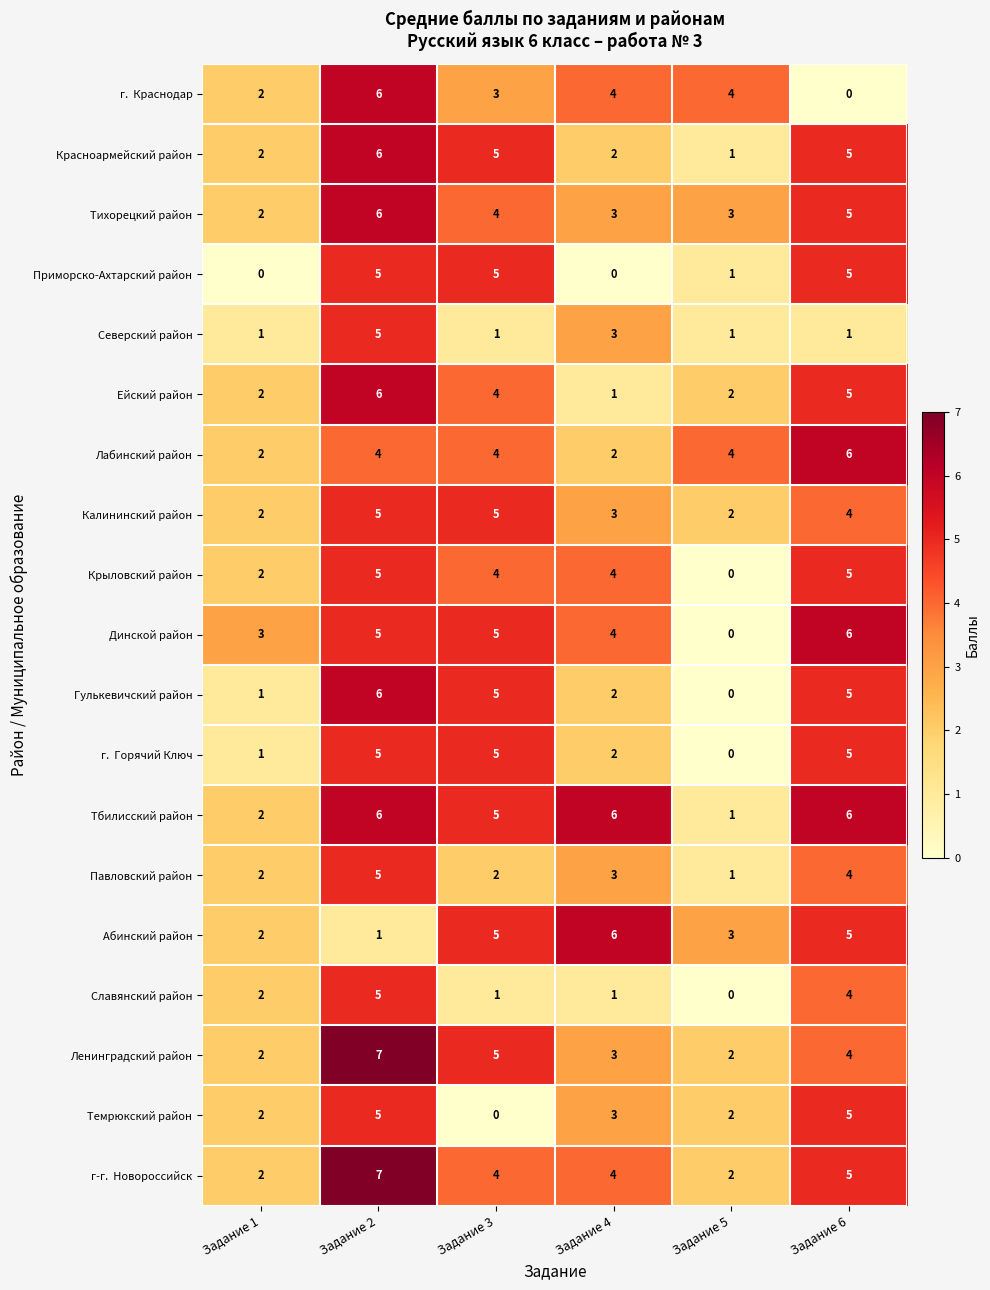

True or false: Темрюкский район has a value of 2 at Задание 5.

True